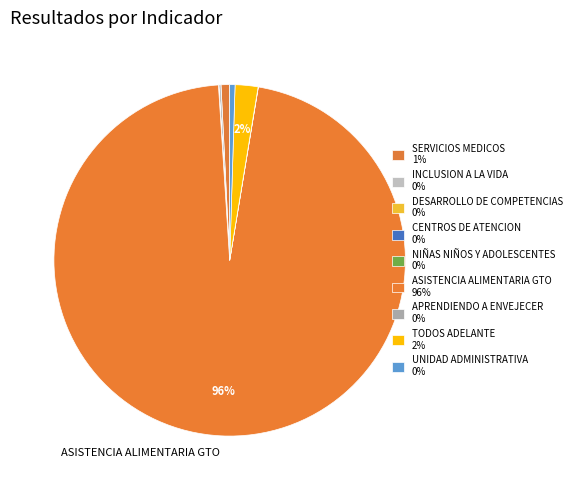

What is the majority slice?

ASISTENCIA ALIMENTARIA GTO